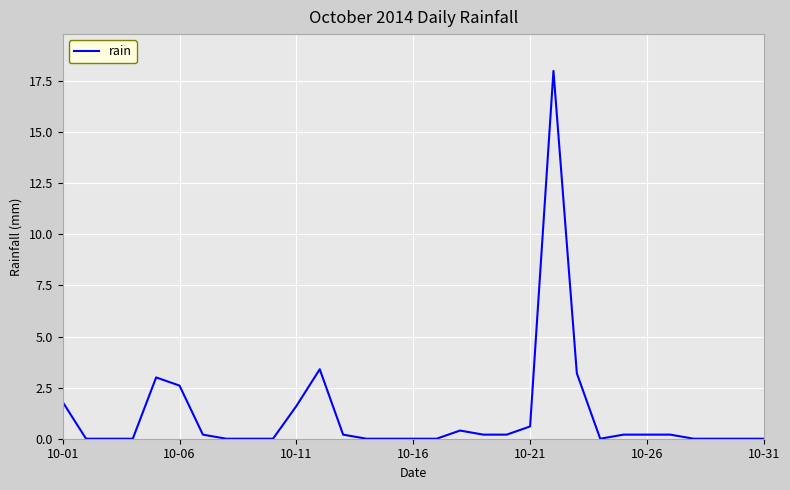

What is the difference between the maximum and minimum values?

18.0